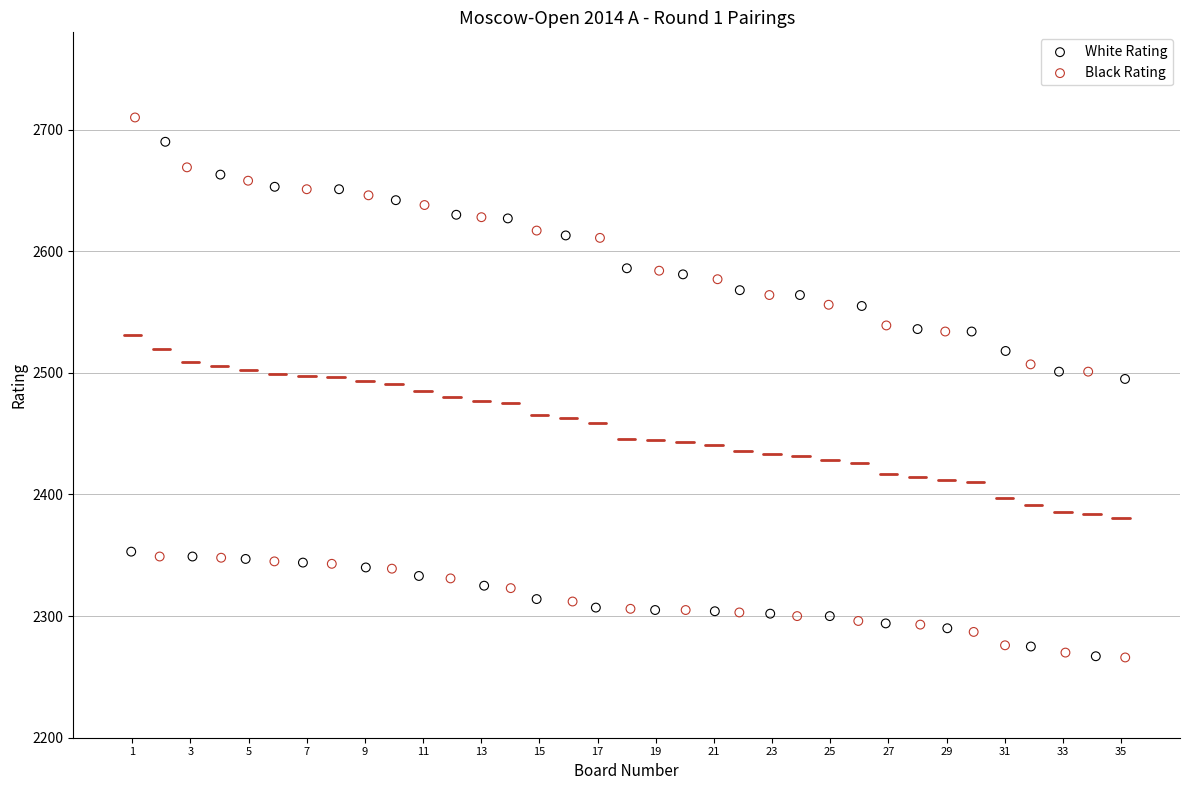

Which series has the widest spread of Y values?

Black Rating